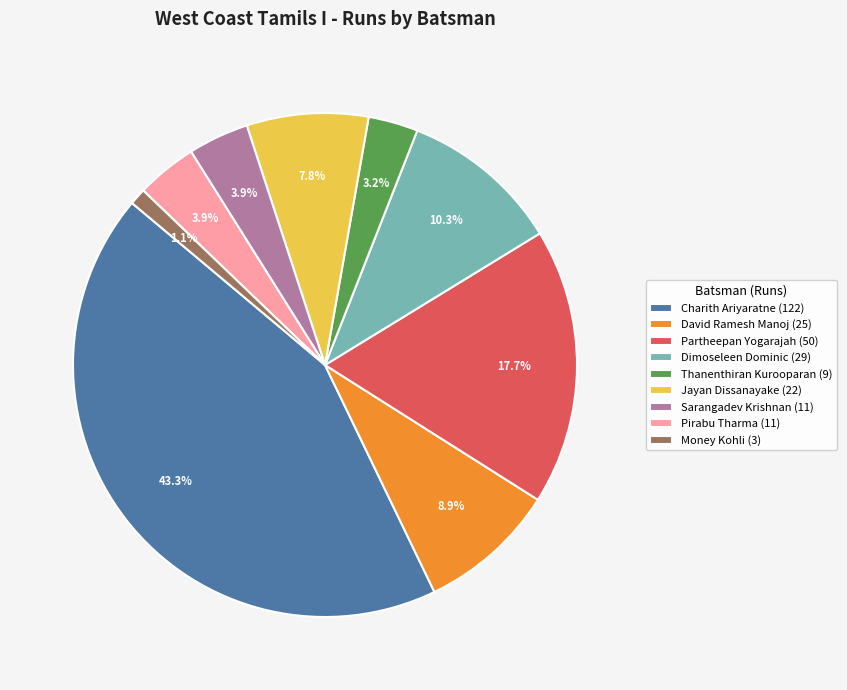

Does any single category account for the majority?

No